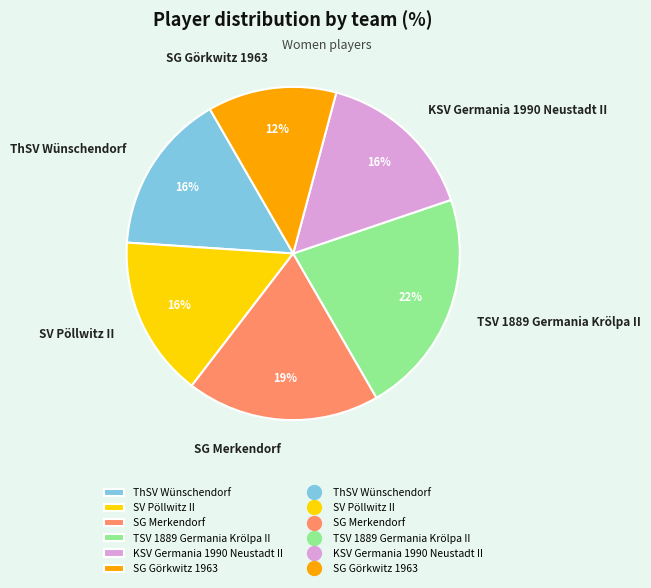

Count the number of slices in the pie.

6